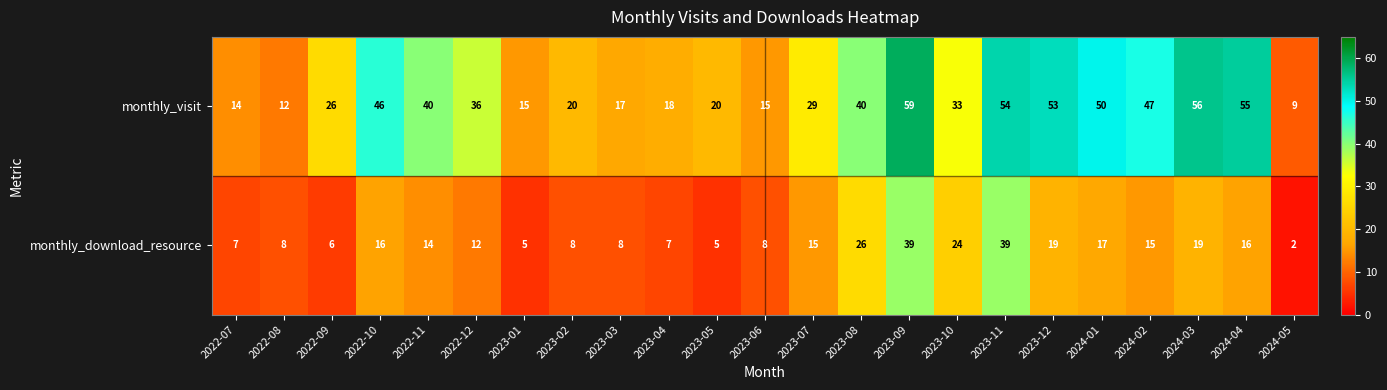

What is the difference between the monthly_visit values at 2022-07 and 2023-05?

6